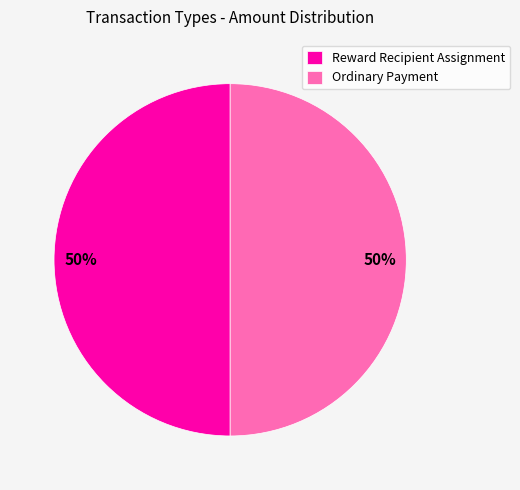

Do Ordinary Payment and Reward Recipient Assignment together represent more than half of the pie?

Yes